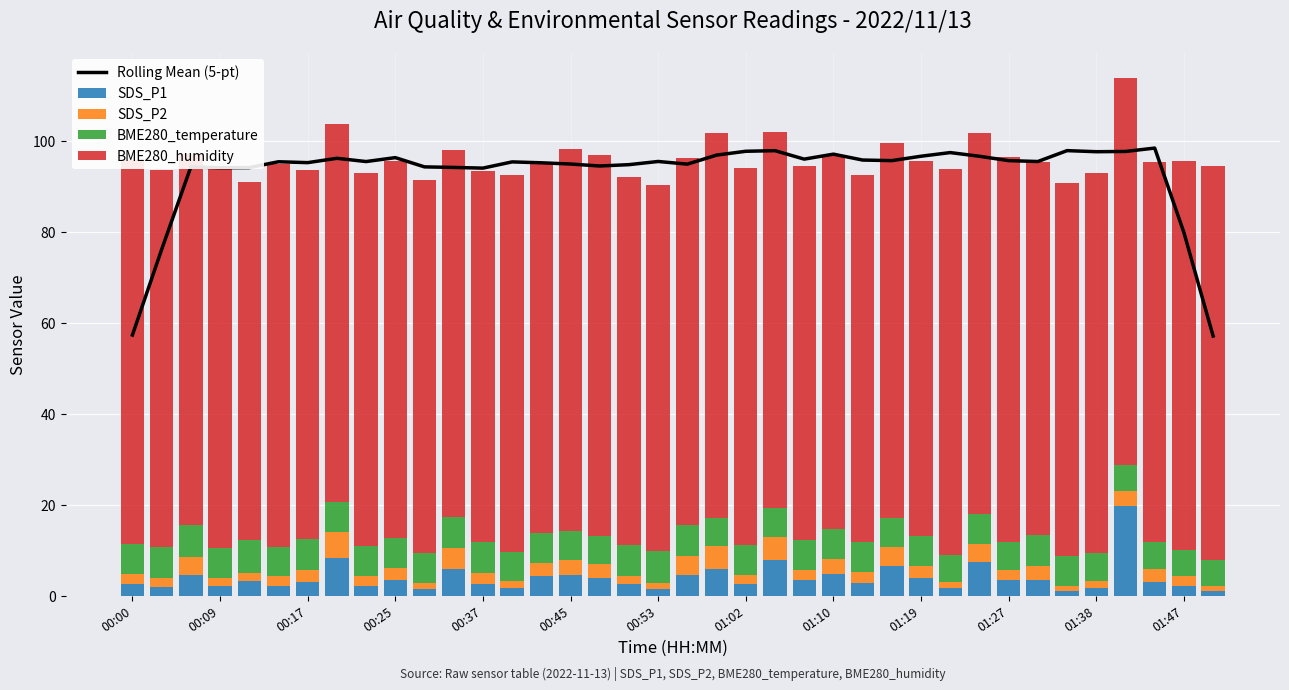

Which series has the largest range (max minus min)?

Rolling Mean (5-pt)